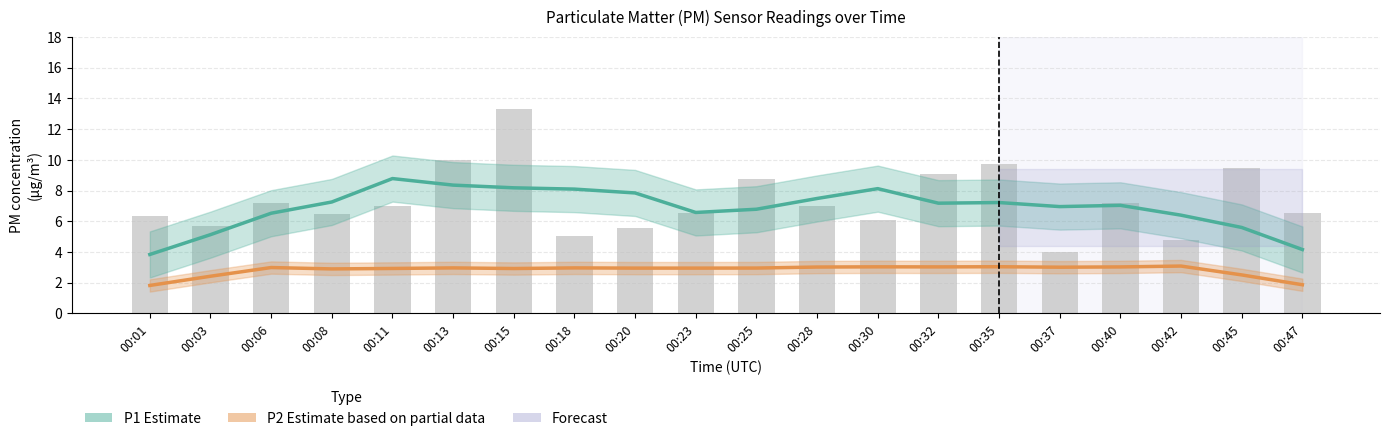

The value of P1 Estimate at 00:11 is 5.8. True or false?

False